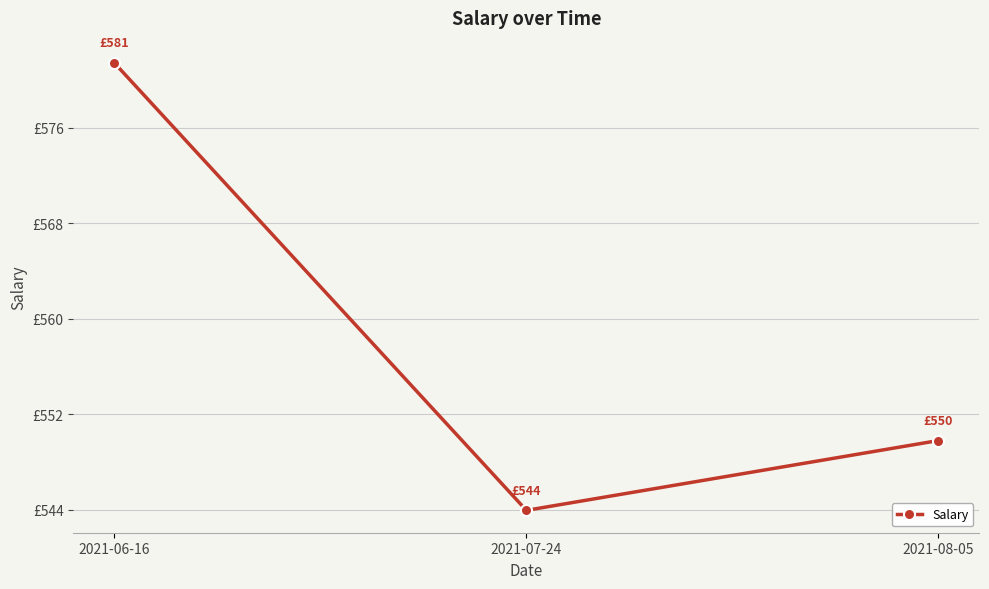

What is the minimum value shown in the chart?

544.0